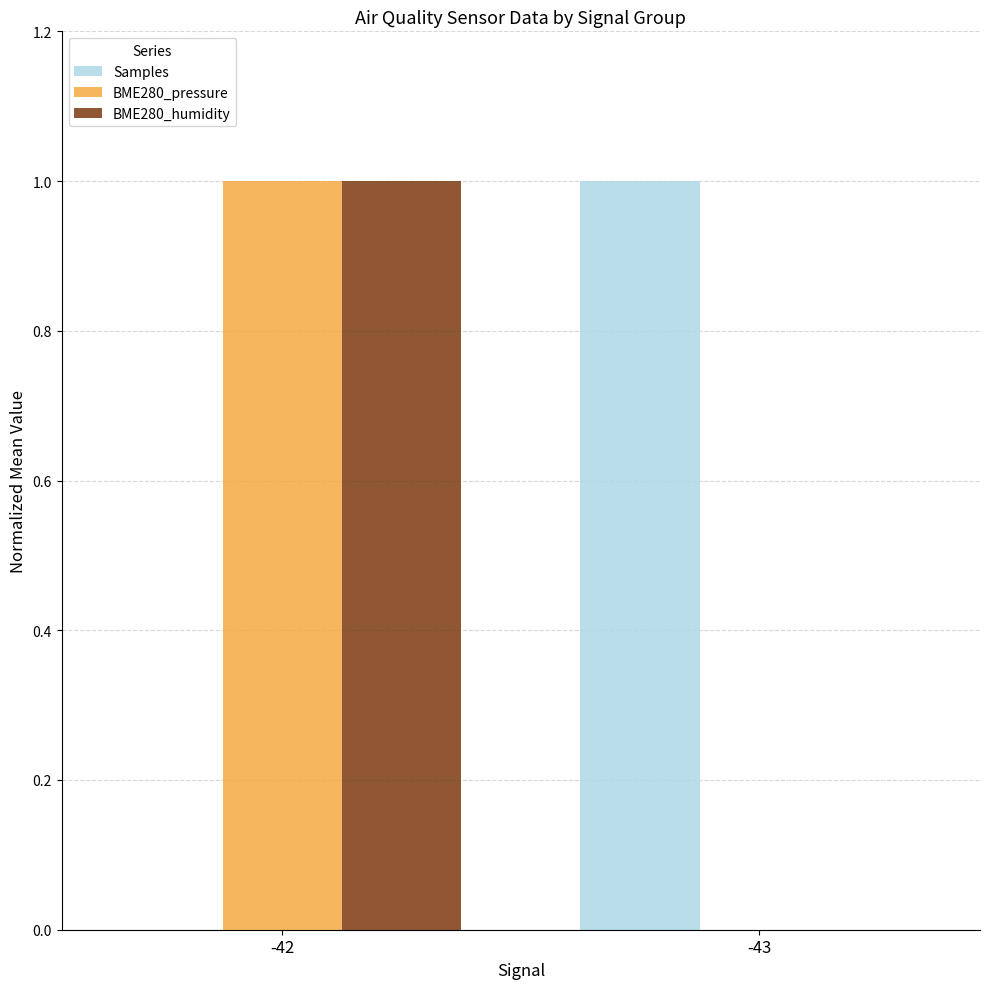

Reading left to right, list all the values displayed in this chart.

Samples: -42=0	-43=1
BME280_pressure: -42=1	-43=0
BME280_humidity: -42=1	-43=0